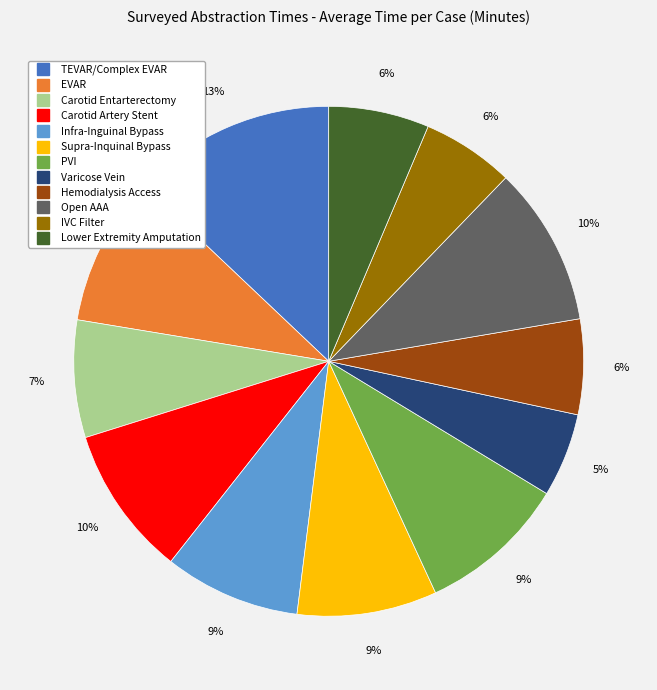

To the nearest percent, what is the average slice percentage?

8%